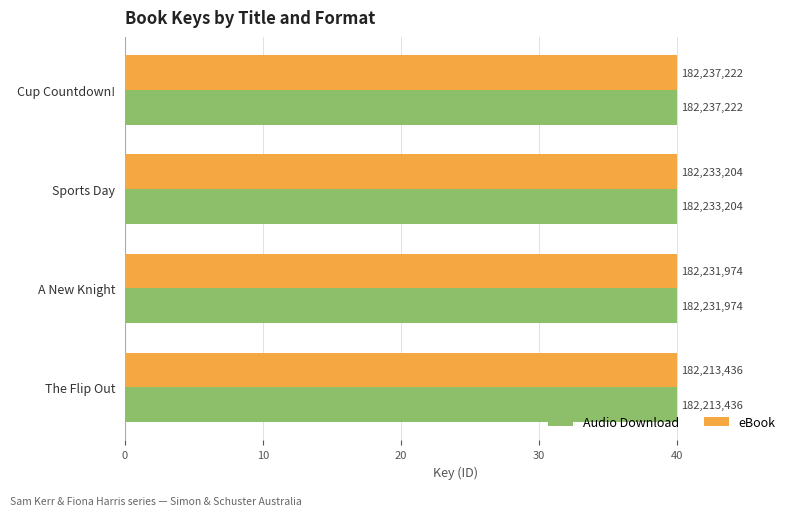

List the series in order of their peak value, highest first.

Audio Download, eBook